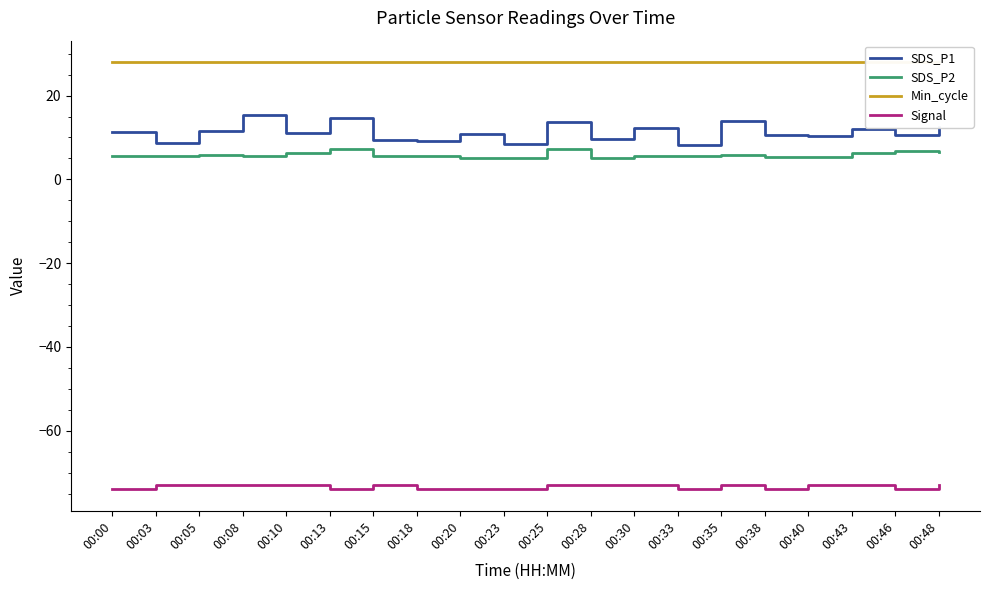

Reading left to right, list all the values displayed in this chart.

SDS_P1: 11.2	8.8	11.4	15.3	11.1	14.7	9.5	9.2	10.8	8.4	13.7	9.5	12.2	8.1	13.9	10.7	10.4	11.9	10.5	12.5
SDS_P2: 5.6	5.6	5.7	5.6	6.3	7.2	5.7	5.6	5.1	5.0	7.2	5.1	5.5	5.5	5.9	5.2	5.4	6.3	6.8	6.4
Min_cycle: 28.0	28.0	28.0	28.0	28.0	28.0	28.0	28.0	28.0	28.0	28.0	28.0	28.0	28.0	28.0	28.0	28.0	28.0	28.0	28.0
Signal: -74.0	-73.0	-73.0	-73.0	-73.0	-74.0	-73.0	-74.0	-74.0	-74.0	-73.0	-73.0	-73.0	-74.0	-73.0	-74.0	-73.0	-73.0	-74.0	-73.0